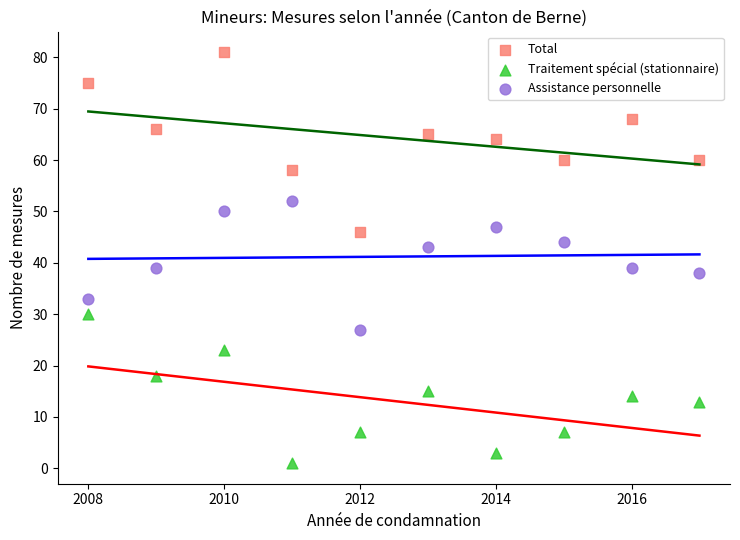

Which series contains the lowest Y value?

Traitement spécial (stationnaire)